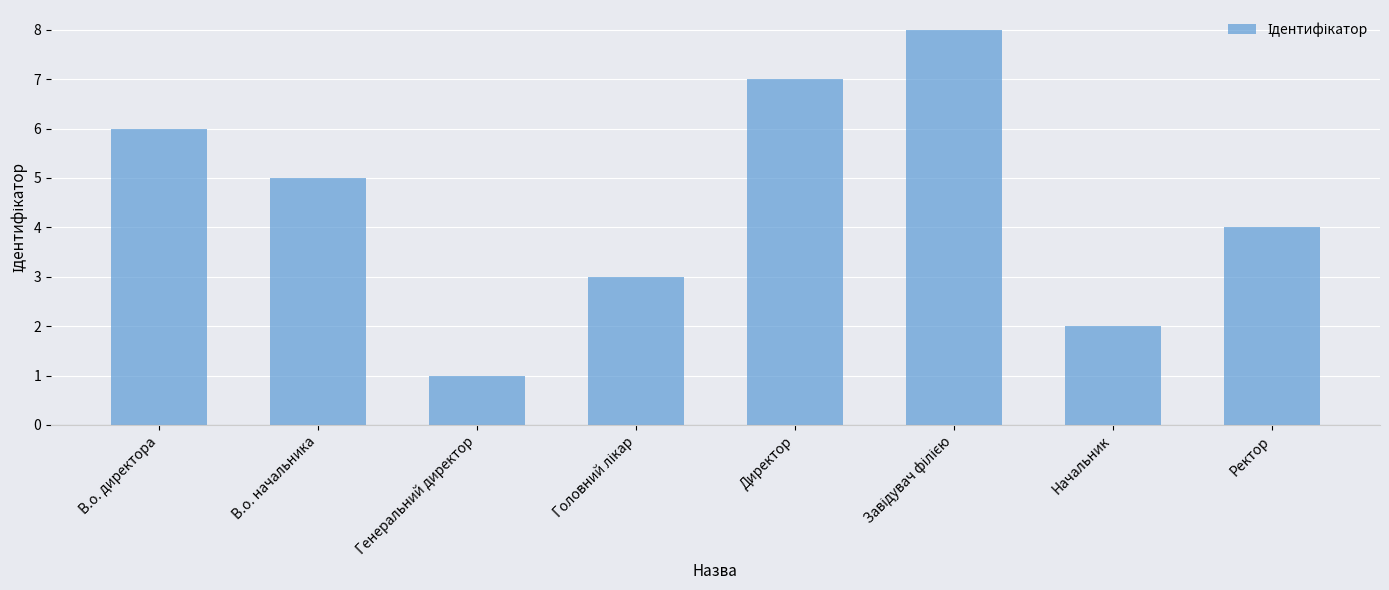

What is the smallest value displayed?

1